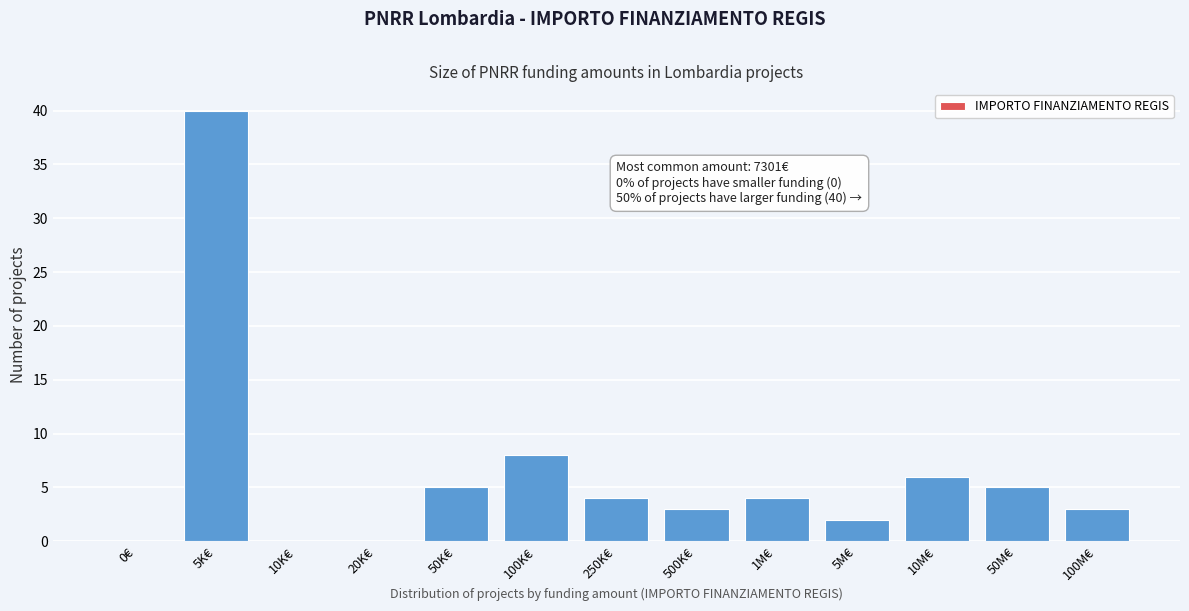

Reading left to right, what are all the values shown in this chart?

0€=0	5K€=40	10K€=0	20K€=0	50K€=5	100K€=8	250K€=4	500K€=3	1M€=4	5M€=2	10M€=6	50M€=5	100M€=3